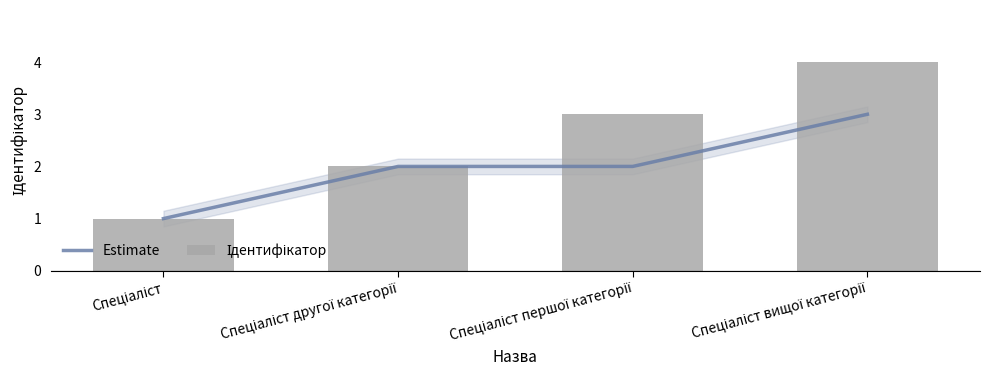

What is the sum of the Ідентифікатор values at Спеціаліст вищої категорії and Спеціаліст другої категорії?

6